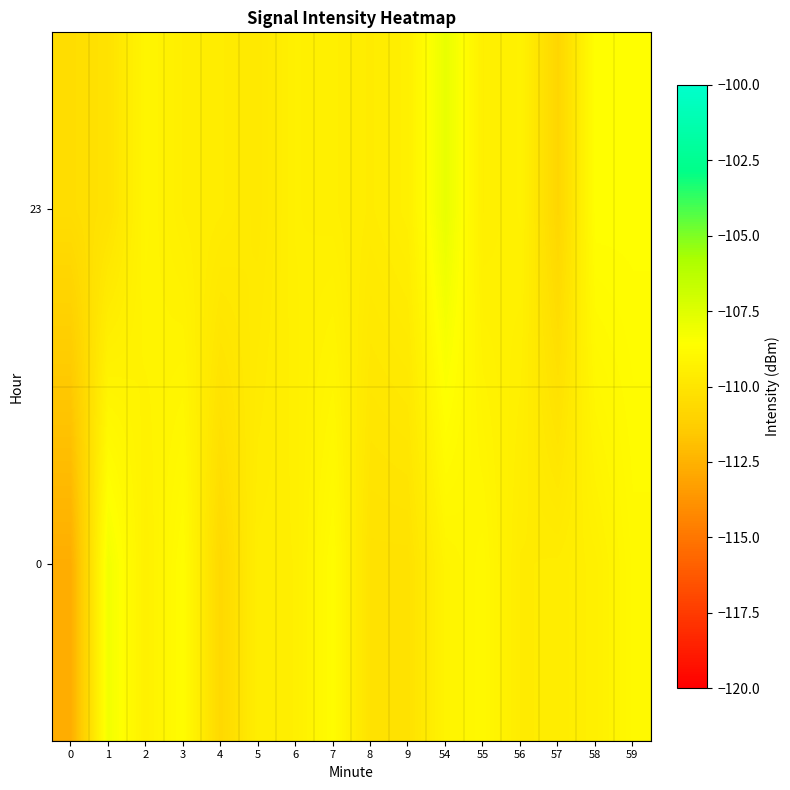

What is the spread (max minus min) of values at 9?

0.8